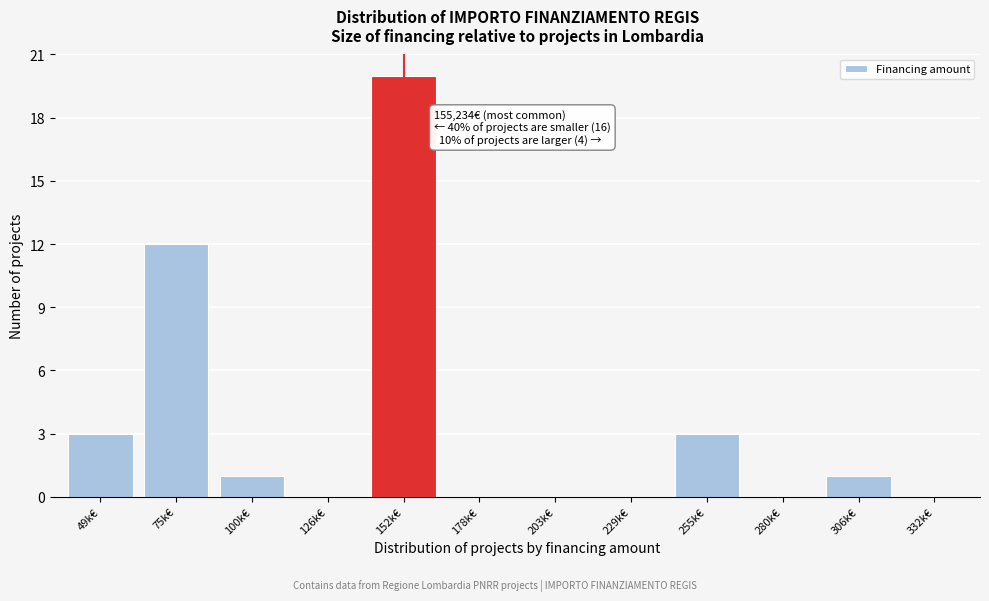

Reading left to right, what are all the values shown in this chart?

49k€=3	75k€=12	100k€=1	126k€=0	152k€=20	178k€=0	203k€=0	229k€=0	255k€=3	280k€=0	306k€=1	332k€=0